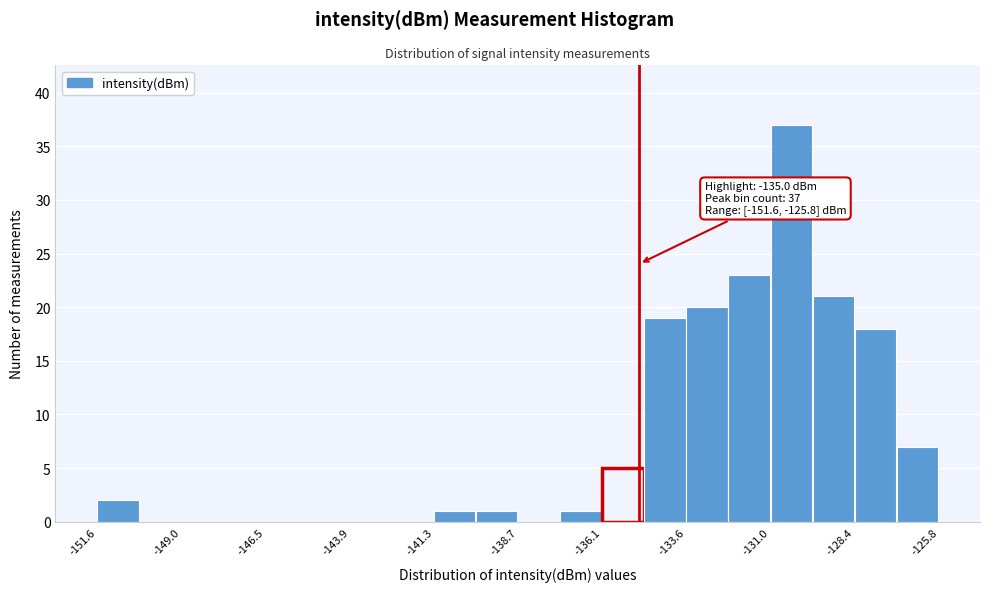

Read against the x-axis, roughly where is the centre of the tallest bar?

-130.5